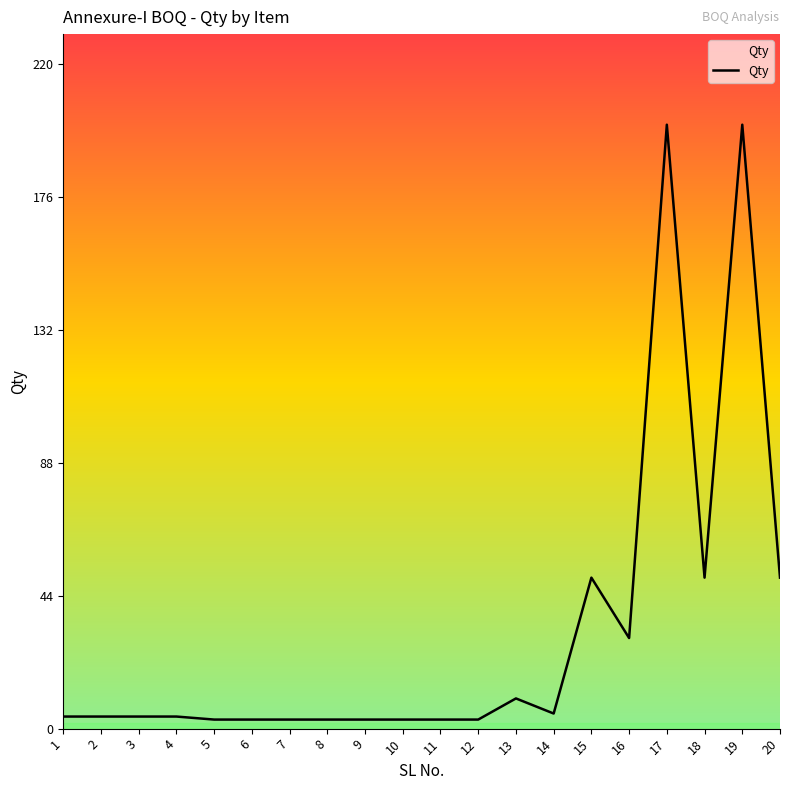

Reading left to right, list all the values displayed in this chart.

4	4	4	4	3	3	3	3	3	3	3	3	10	5	50	30	200	50	200	50